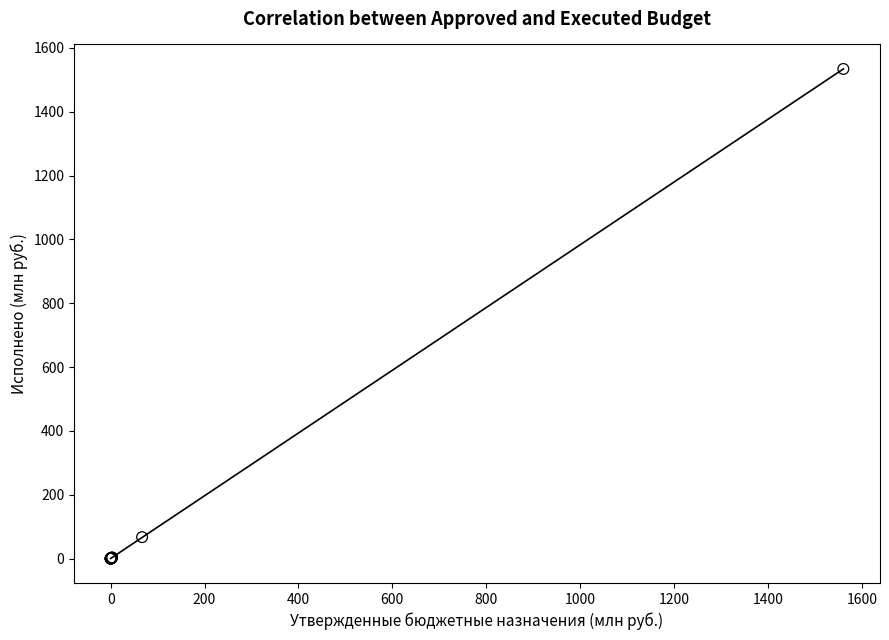

What Y value in the scatter plot is closest to 766?

67.0